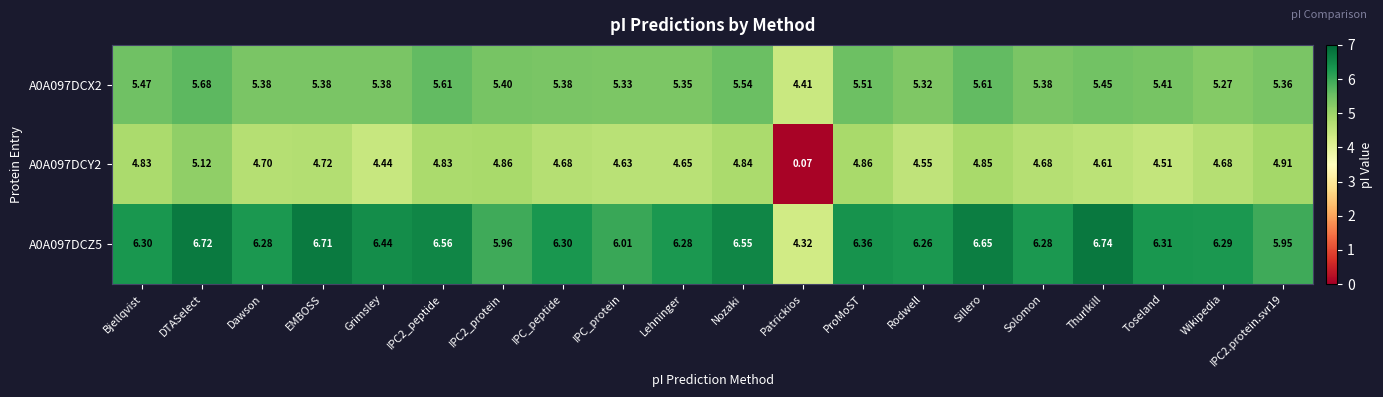

Which series has the largest total across all categories?

A0A097DCZ5